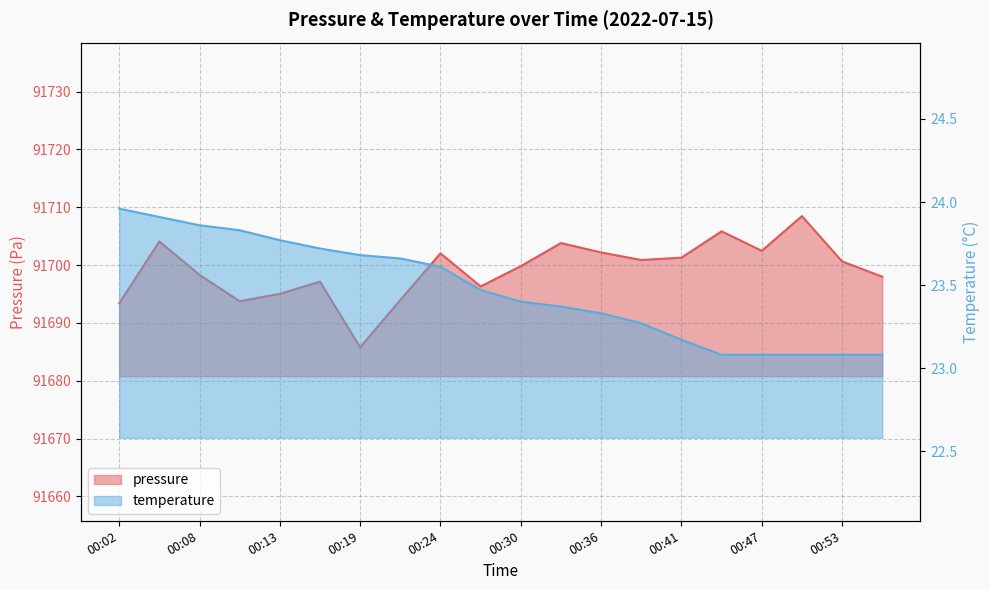

Is it true that pressure equals 120531.0 at 00:22?

False